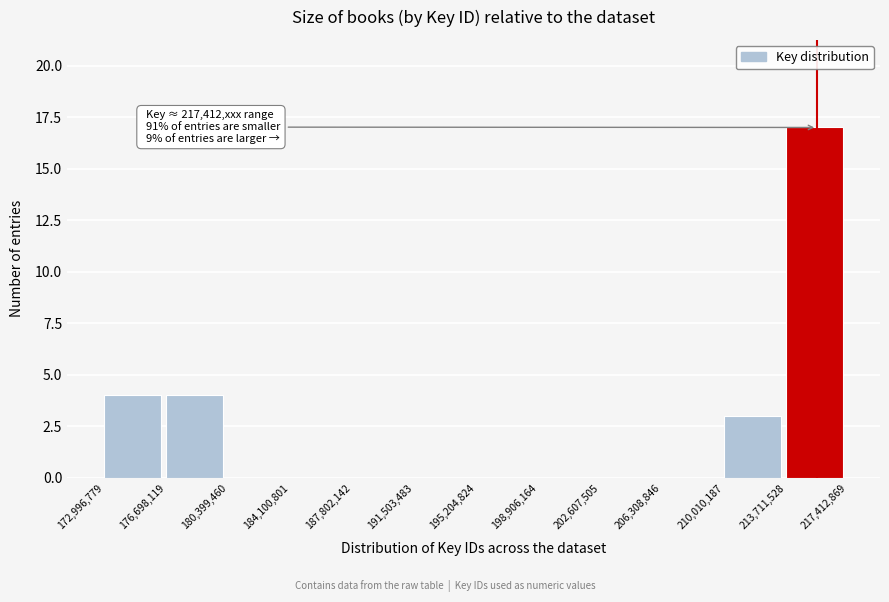

Over which range of the x-axis is the bar tallest?

213,711,528 to 217,412,869